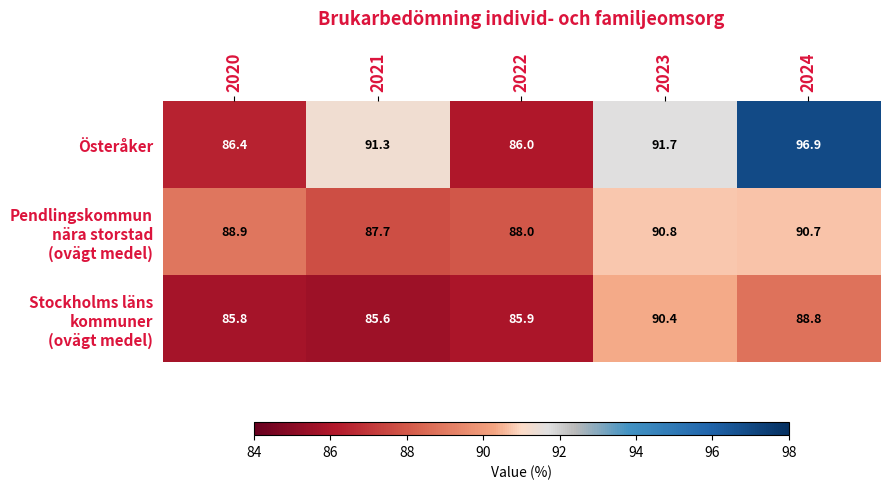

Which series has the largest range (max minus min)?

Österåker